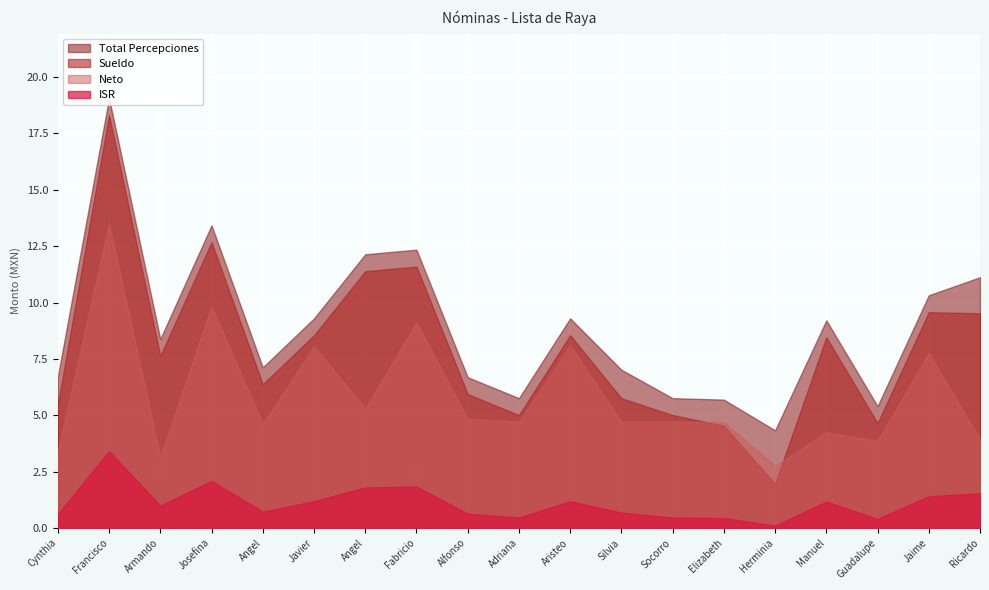

How many lines are shown in the chart?

4